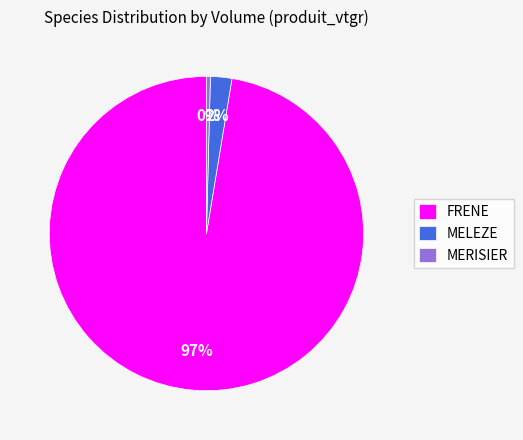

Combined, do MERISIER and MELEZE account for over 50%?

No